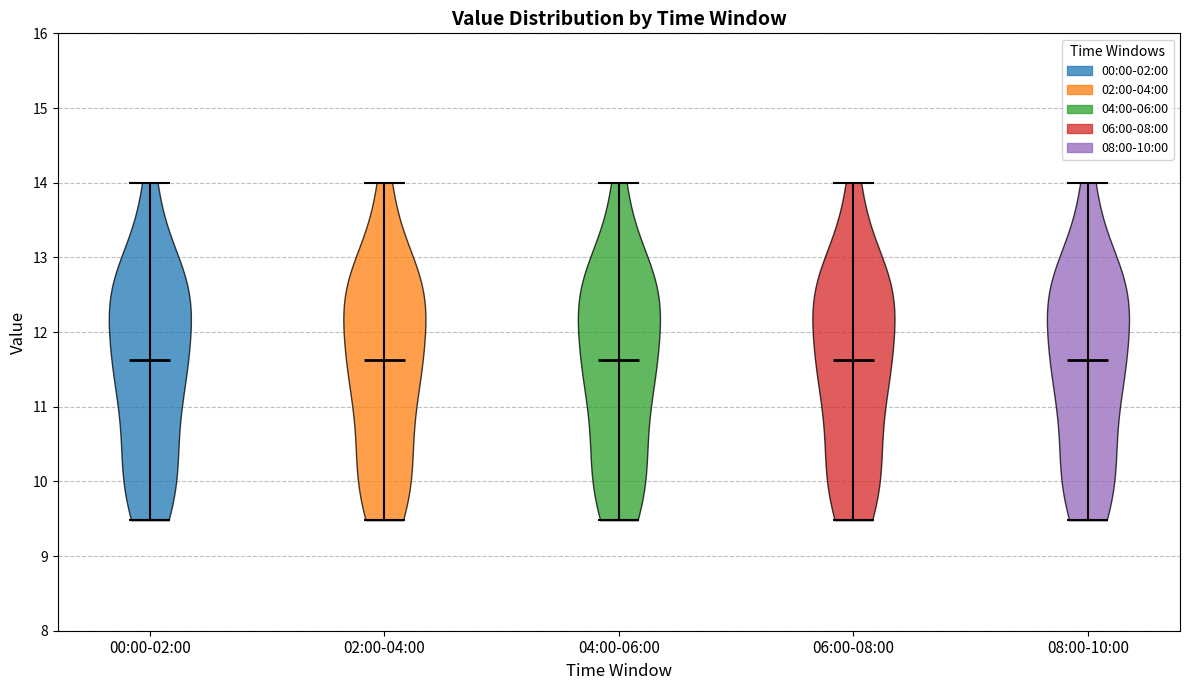

Where does the median line of the violin for 04:00-06:00 sit on the y-axis? The values are not printed on the chart, so give them approximately, as read against the axis.

11.6